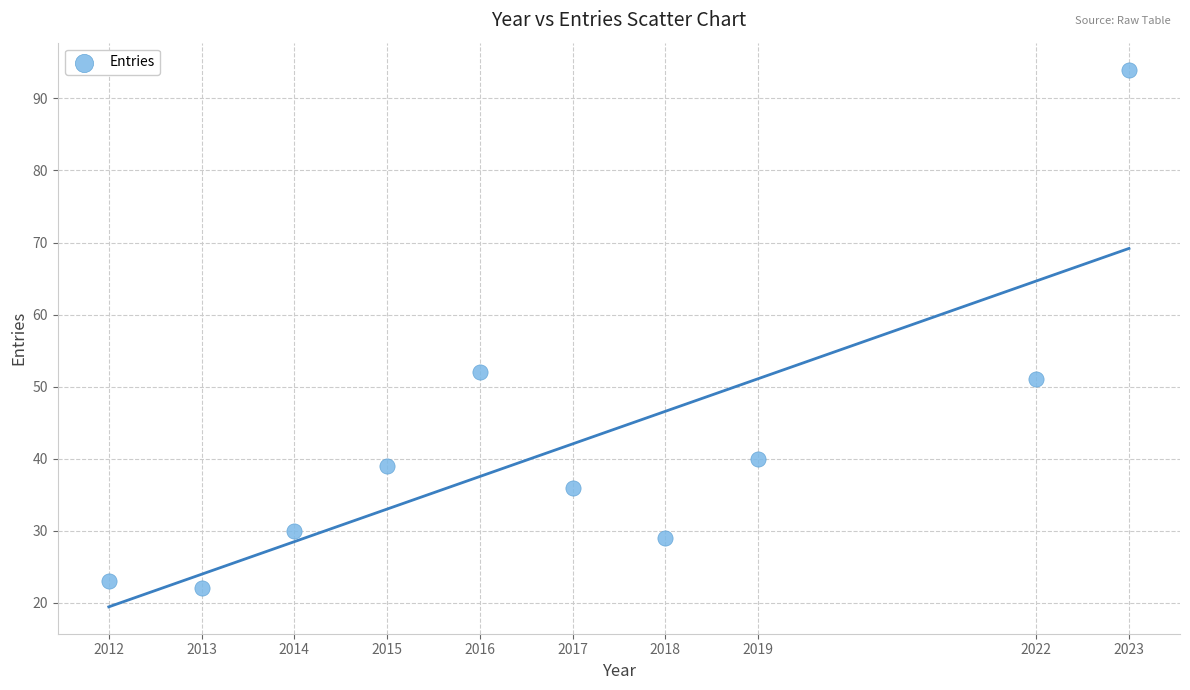

What Y value in the scatter plot is closest to 58?

52